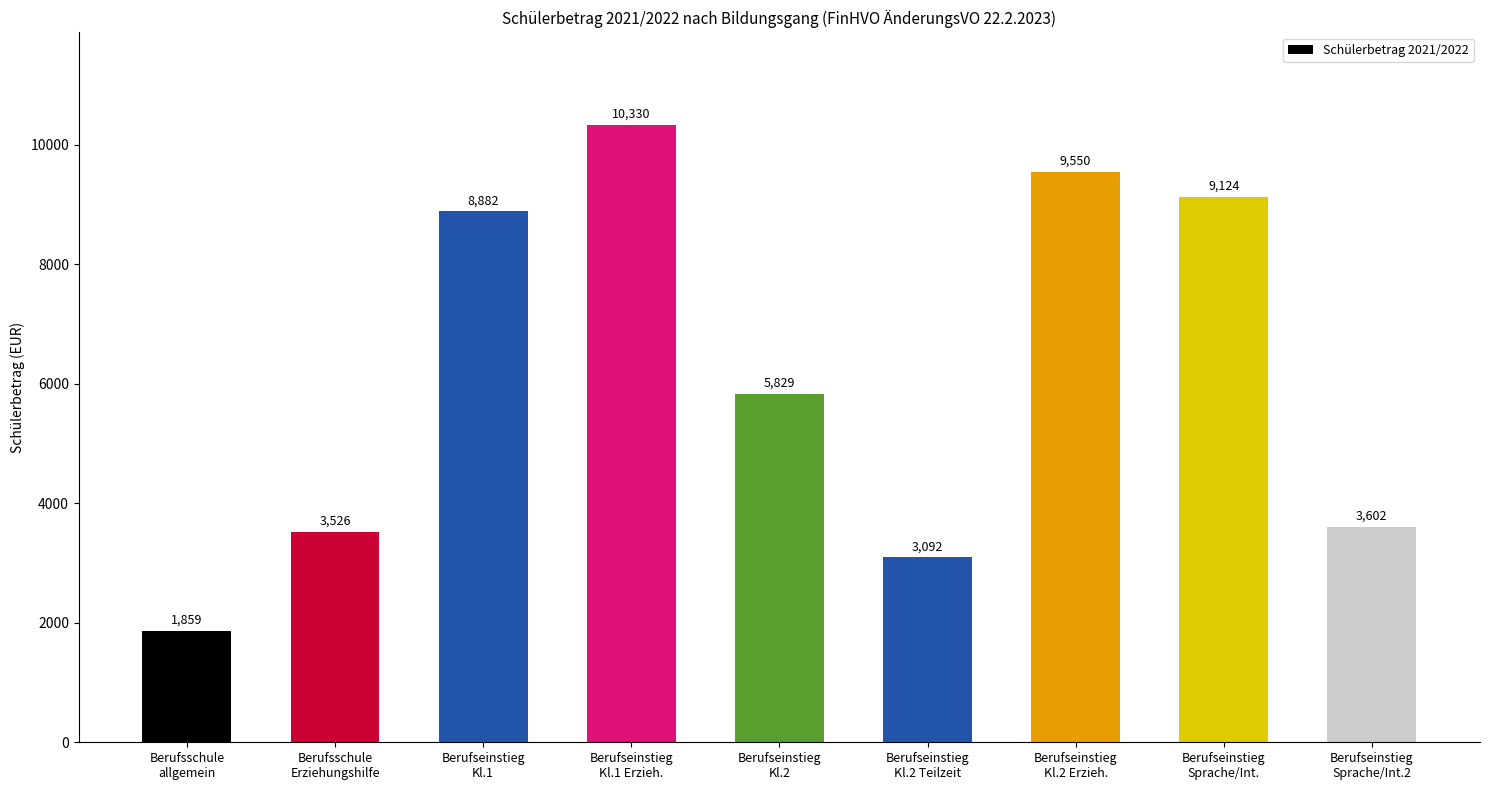

Count the number of values greater than 5829.

5